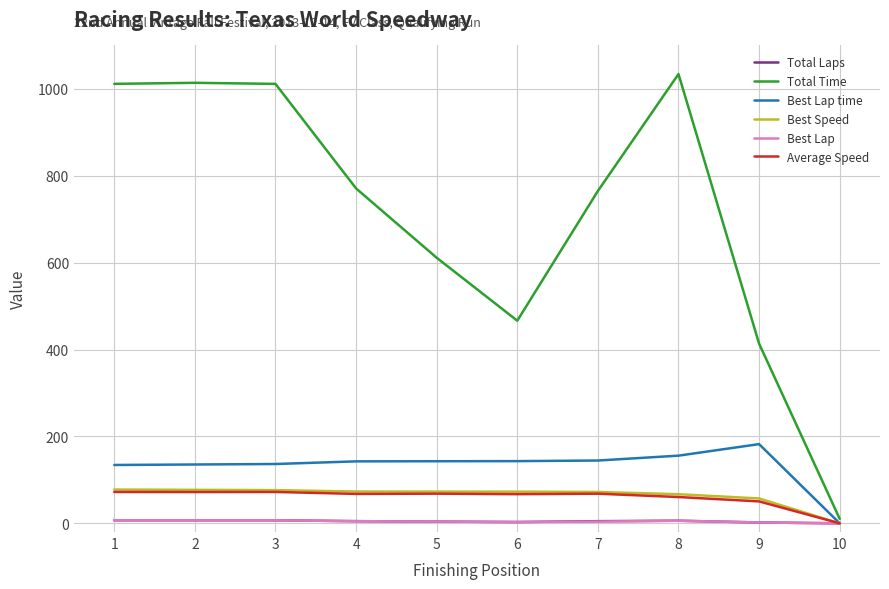

Which series has the largest range (max minus min)?

Total Time